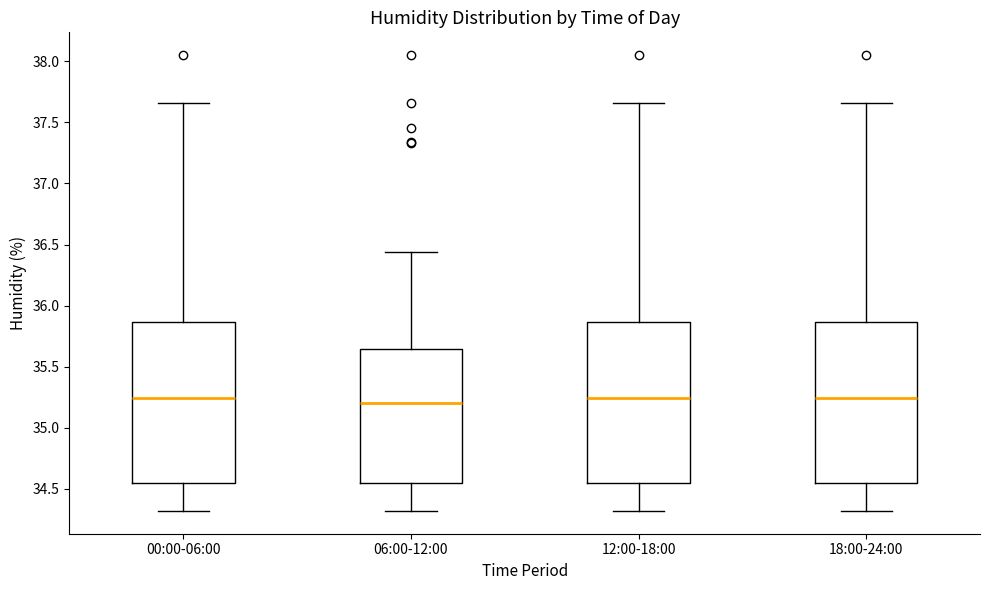

Reading left to right, transcribe this box plot: for each box, give where its median line is, the range the box spans, and where its two whiskers end, as read against the y-axis. The values are not printed on the chart, so give them approximately, as read against the axis.

00:00-06:00: median 35.25, box 34.55 to 35.85, whiskers 34.30 to 37.65
06:00-12:00: median 35.20, box 34.55 to 35.65, whiskers 34.30 to 36.45
12:00-18:00: median 35.25, box 34.55 to 35.85, whiskers 34.30 to 37.65
18:00-24:00: median 35.25, box 34.55 to 35.85, whiskers 34.30 to 37.65